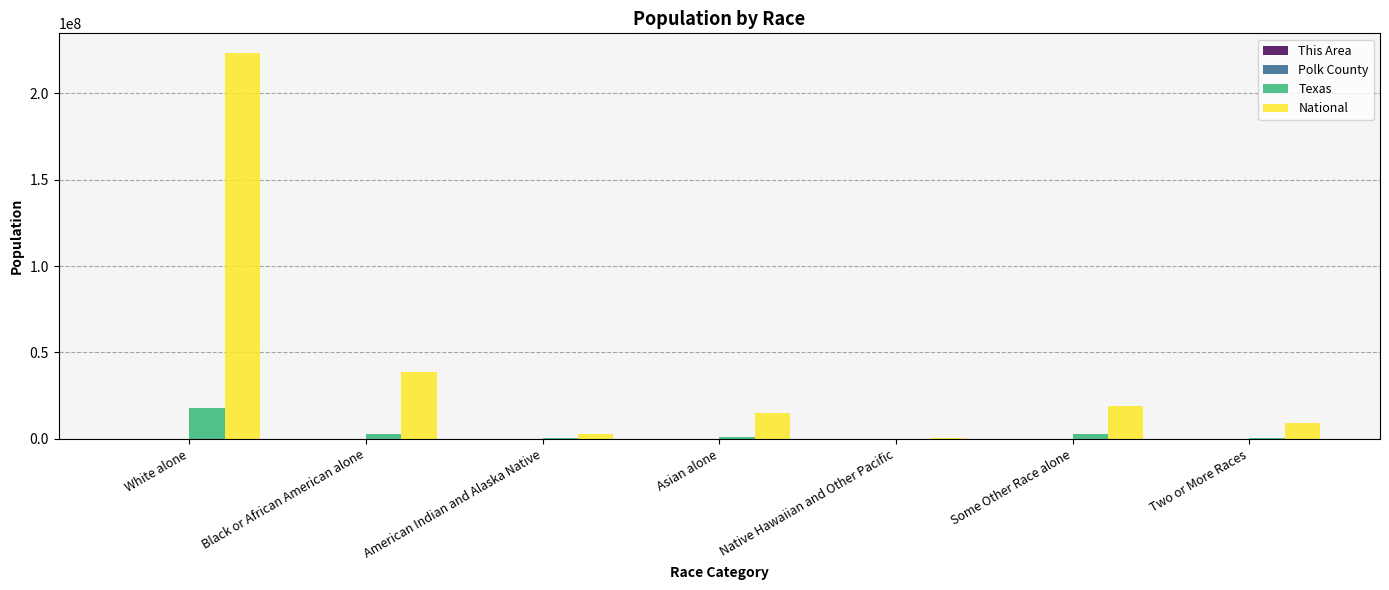

What is the sum of the Texas values at American Indian and Alaska Native and White alone?

17872524